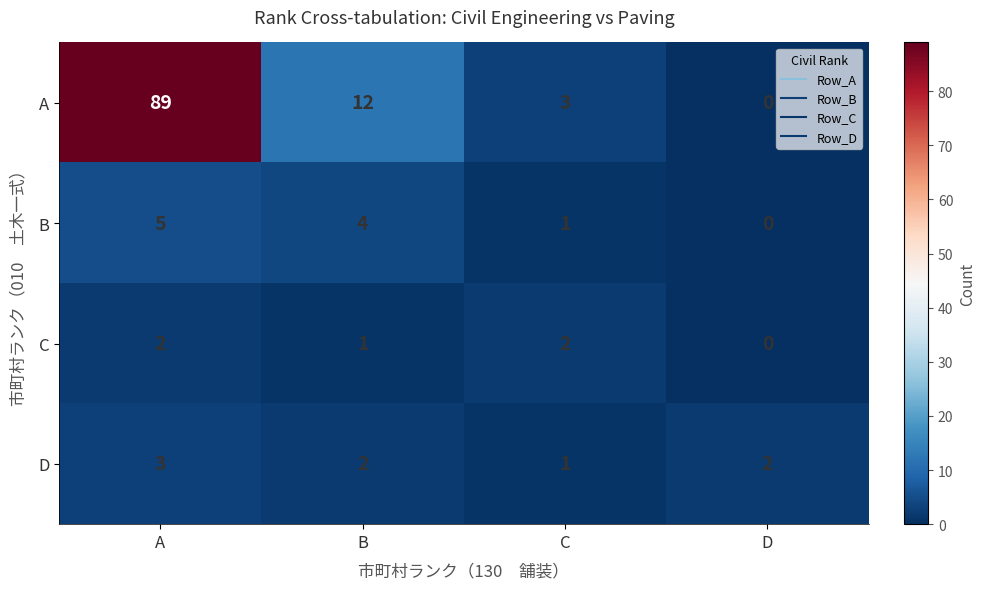

What is the spread (max minus min) of values at D?

2